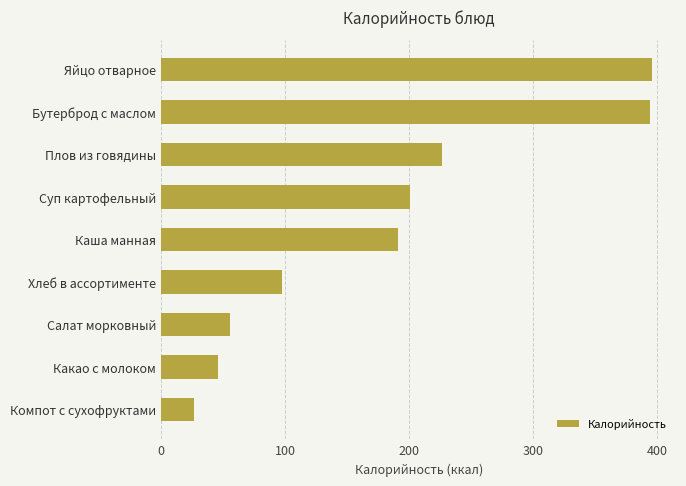

What is the difference between the maximum and second lowest values?

350.0